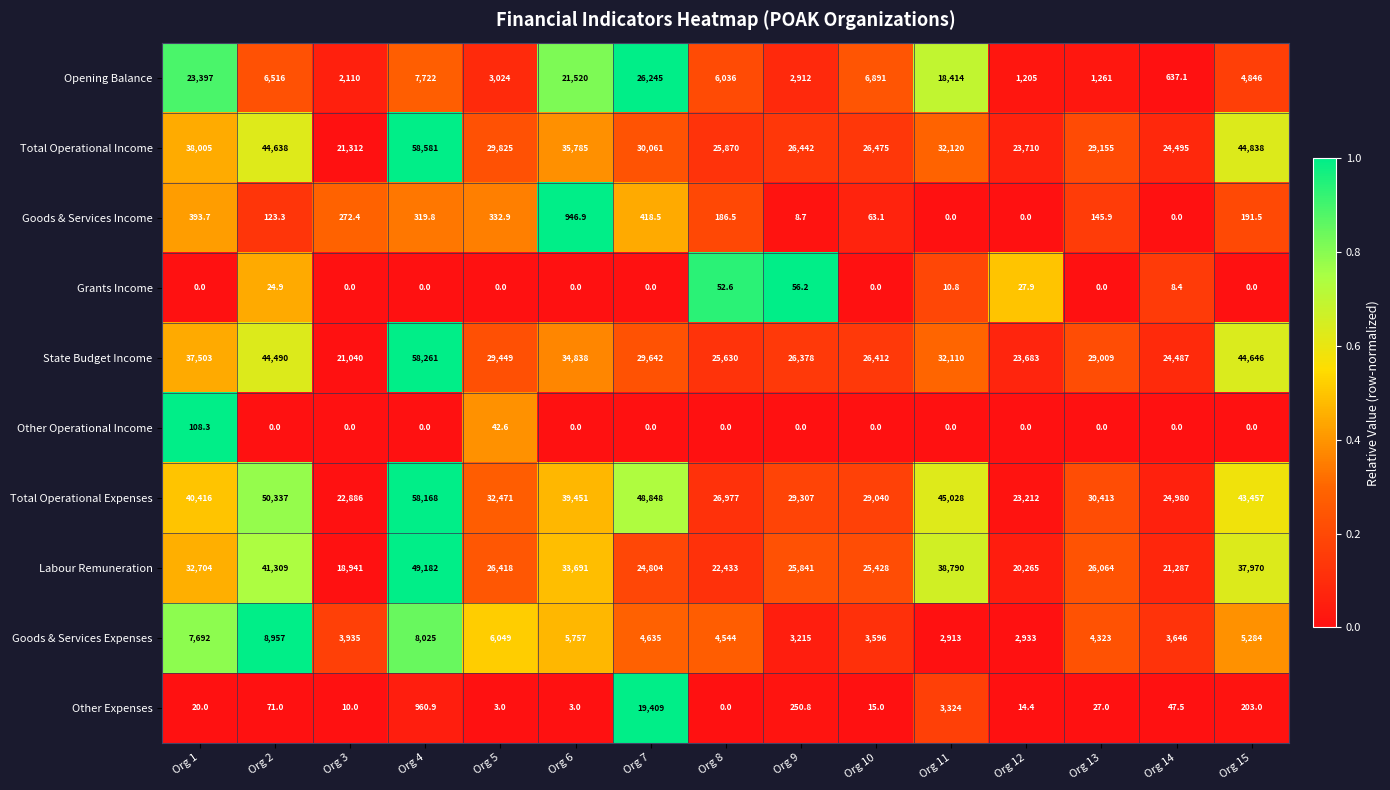

Rank the series at Org 1 from lowest to highest value.

Grants Income, Other Expenses, Other Operational Income, Goods & Services Income, Goods & Services Expenses, Opening Balance, Labour Remuneration, State Budget Income, Total Operational Income, Total Operational Expenses